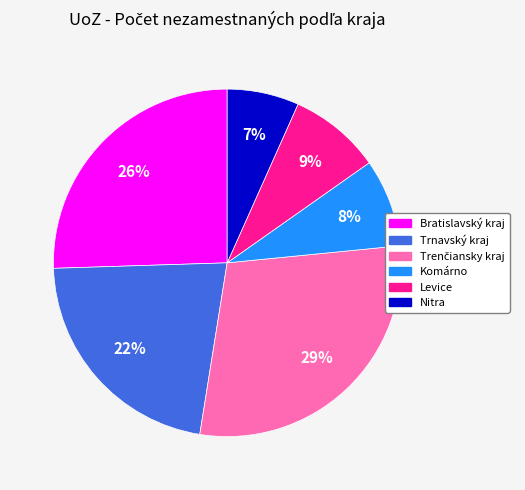

To the nearest percent, what is the average slice percentage?

17%